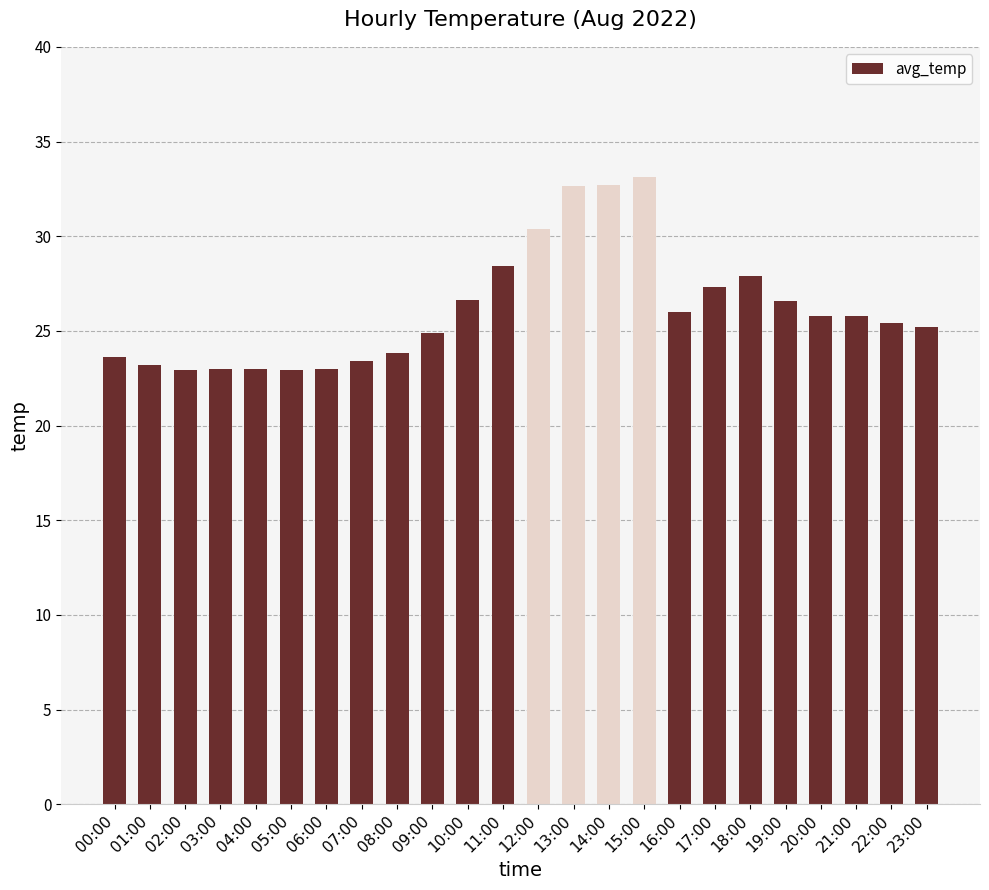

Is it true that the value at 05:00 is 22.9?

True